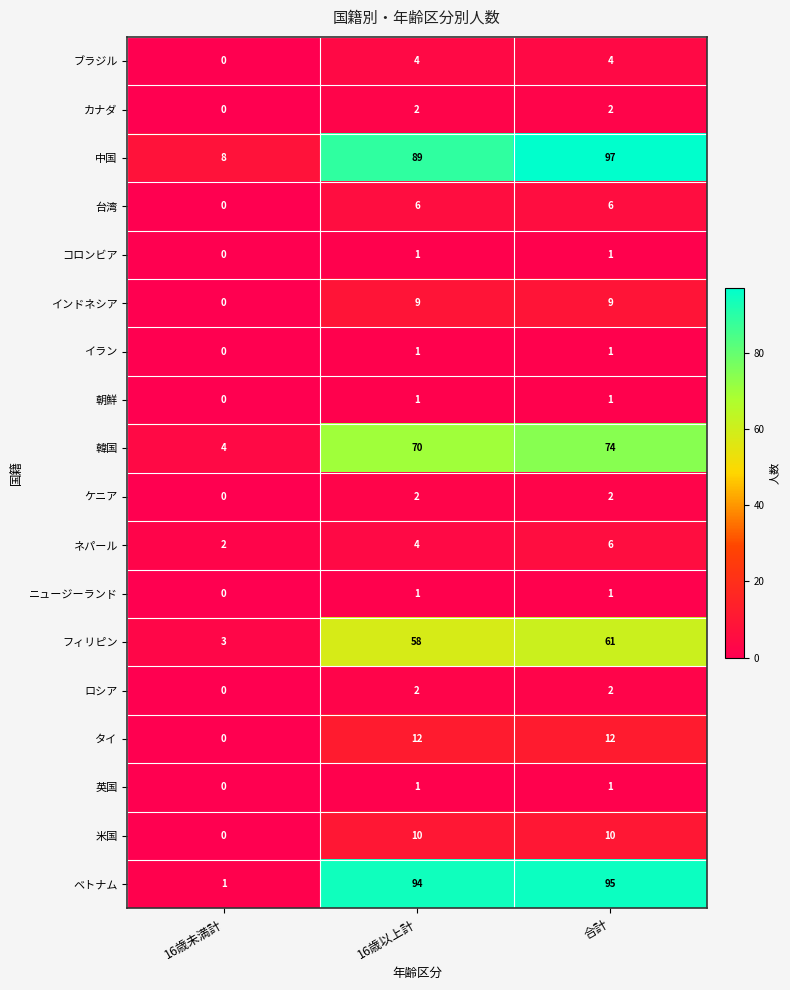

Which series has the largest range (max minus min)?

ベトナム